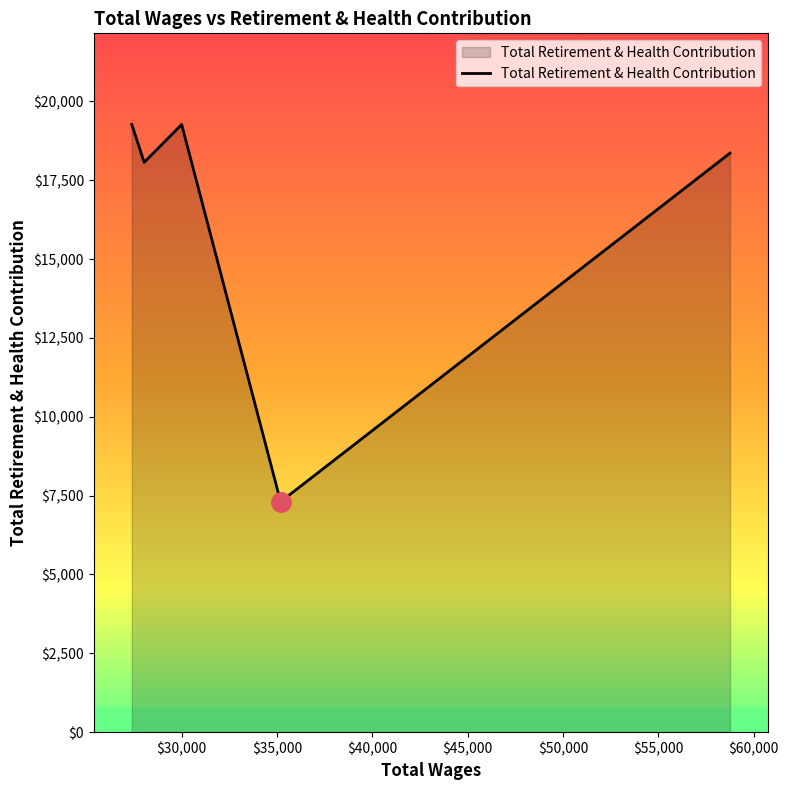

What is the sum of all values?

82270